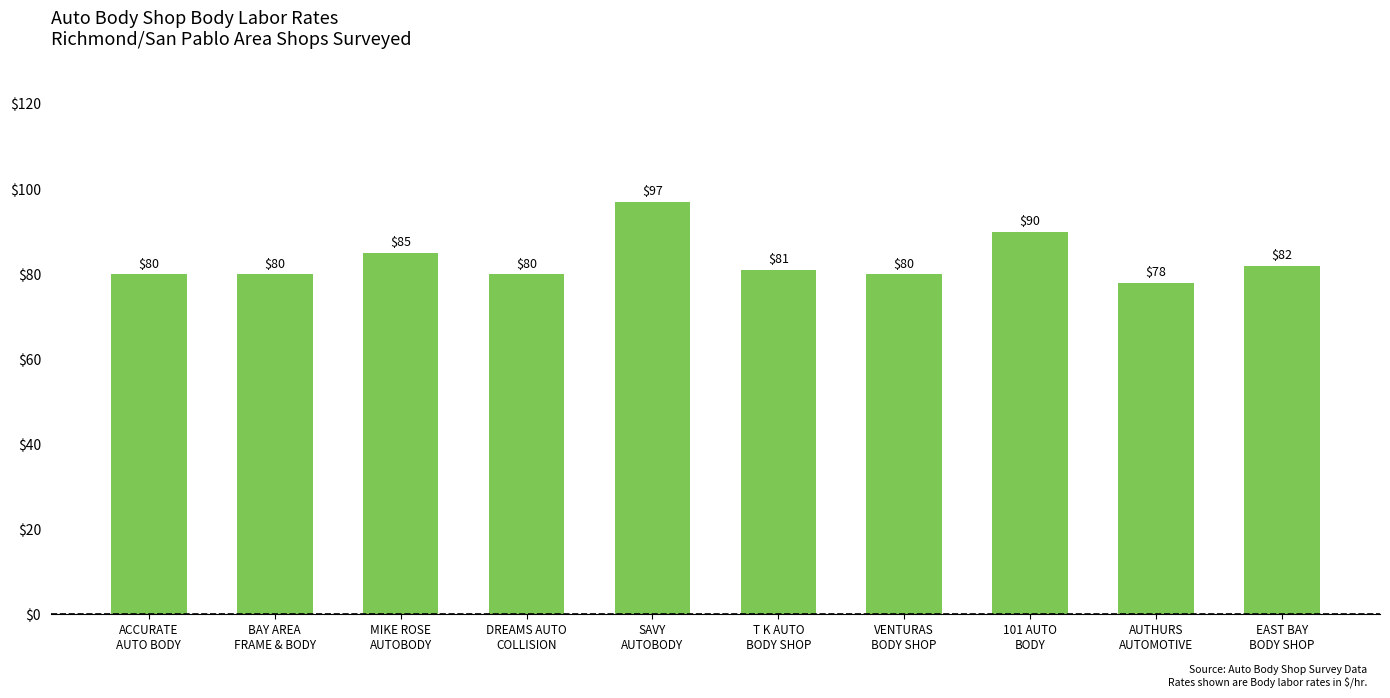

What is the maximum value shown in the chart?

97